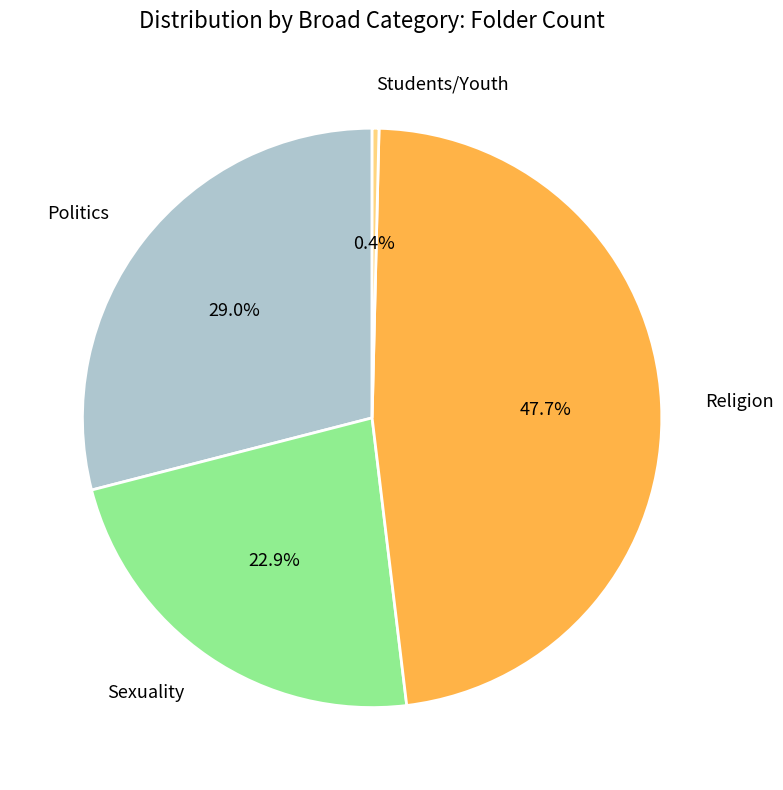

Rank the categories by value from highest to lowest.

Religion, Politics, Sexuality, Students/Youth